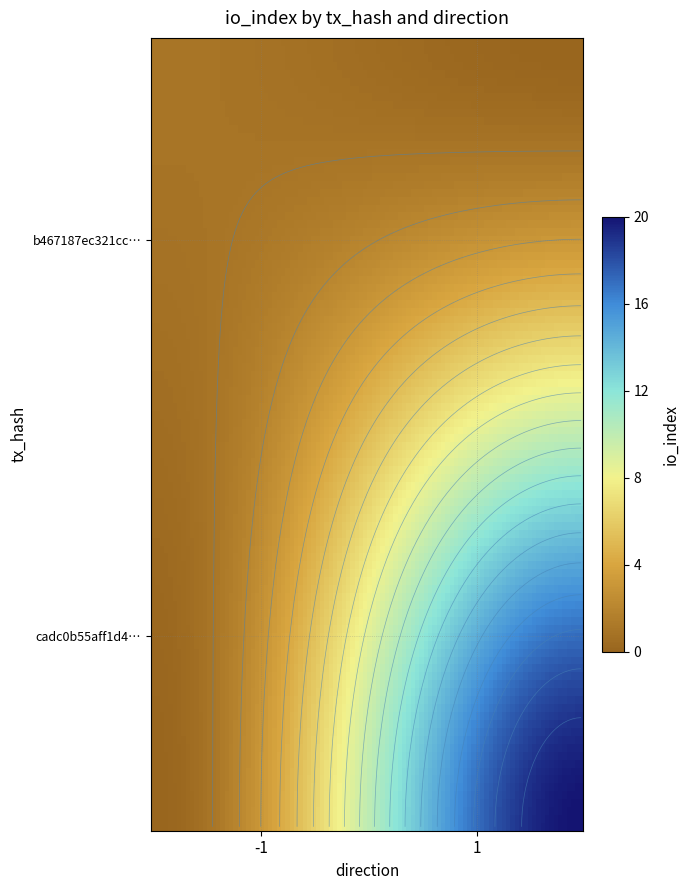

What is the approximate value of cadc0b55aff1d4ec0a2a77a148a4f27d2b734fd at direction?

1